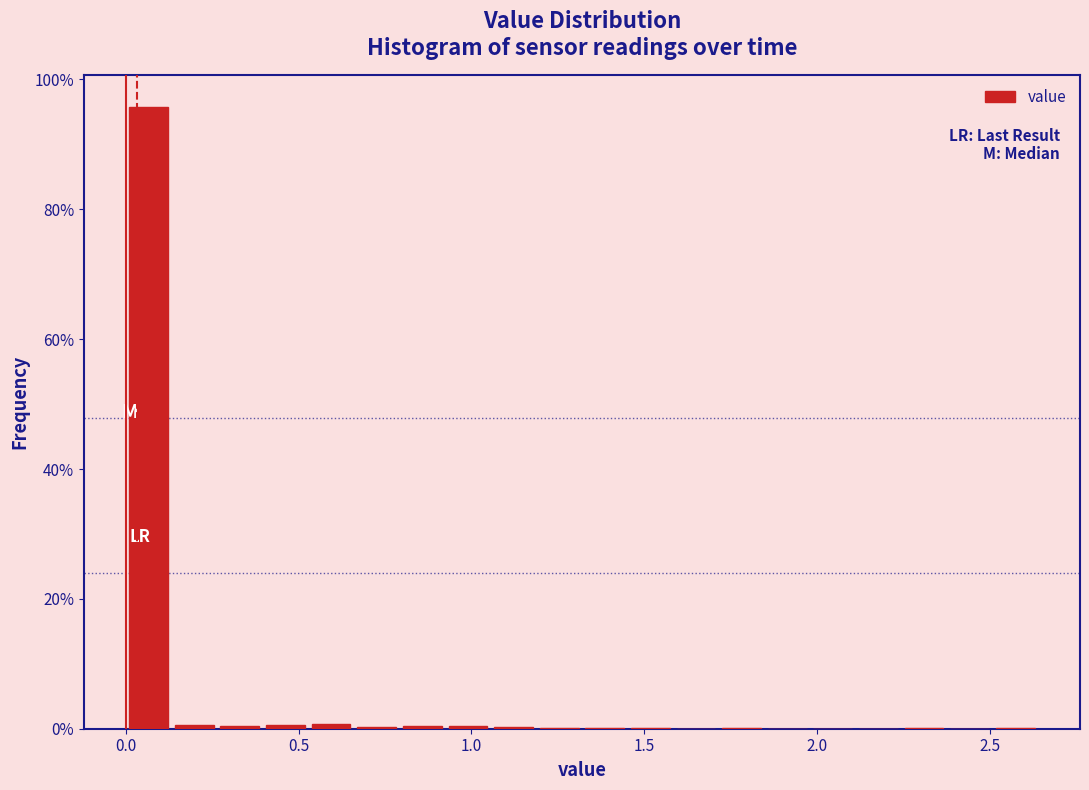

Read against the x-axis, roughly where is the centre of the tallest bar?

0.05